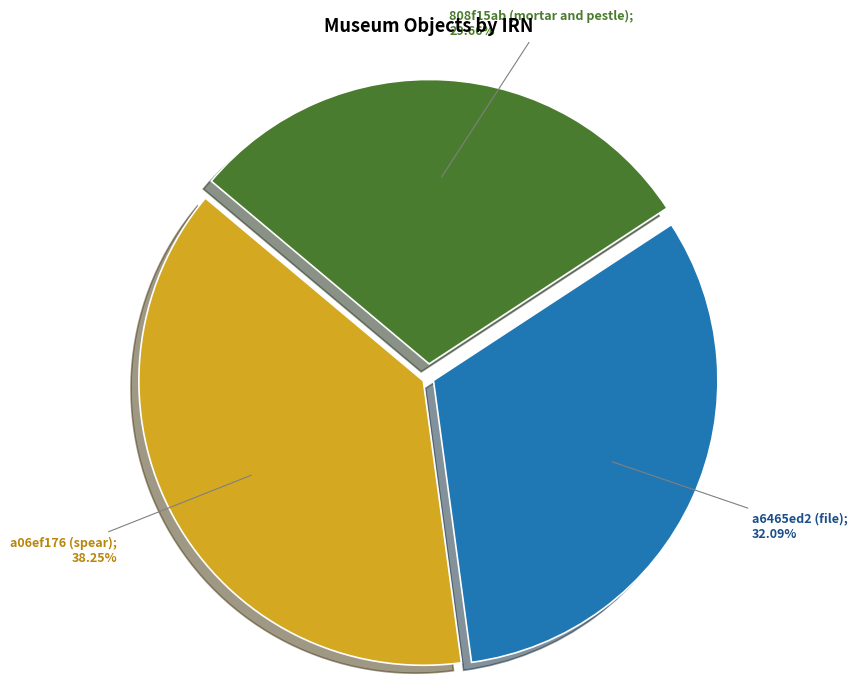

Is there any slice that represents more than half of the pie?

No